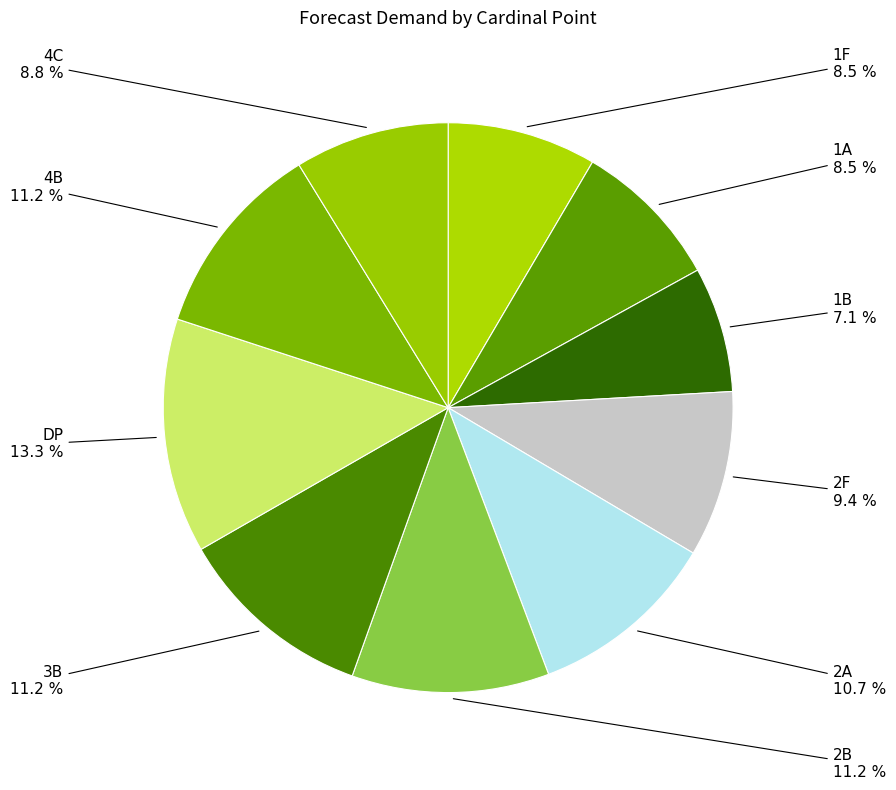

How many segments does this pie chart have?

10